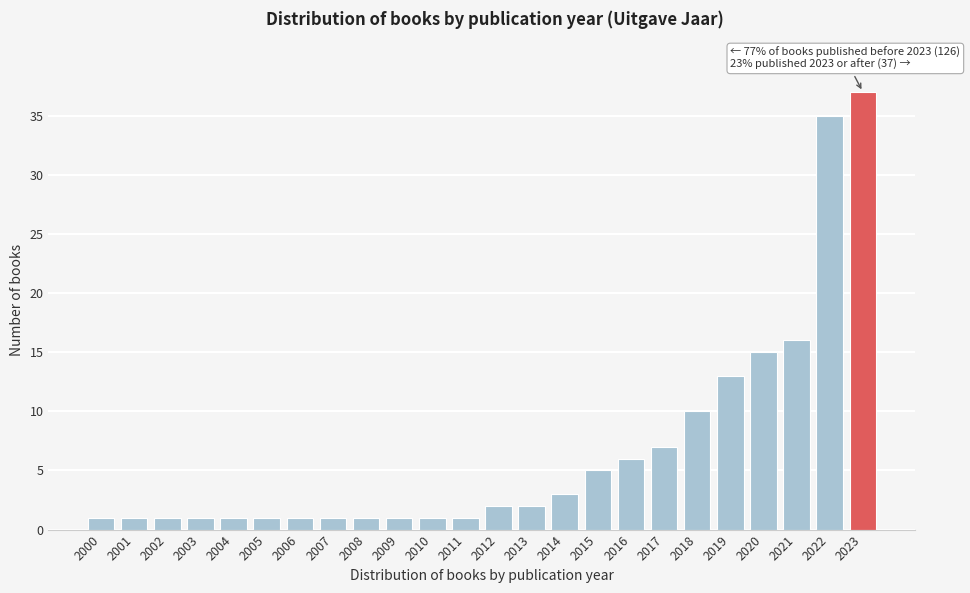

Reading left to right, extract all data points from this chart.

2000=1	2001=1	2002=1	2003=1	2004=1	2005=1	2006=1	2007=1	2008=1	2009=1	2010=1	2011=1	2012=2	2013=2	2014=3	2015=5	2016=6	2017=7	2018=10	2019=13	2020=15	2021=16	2022=35	2023=37